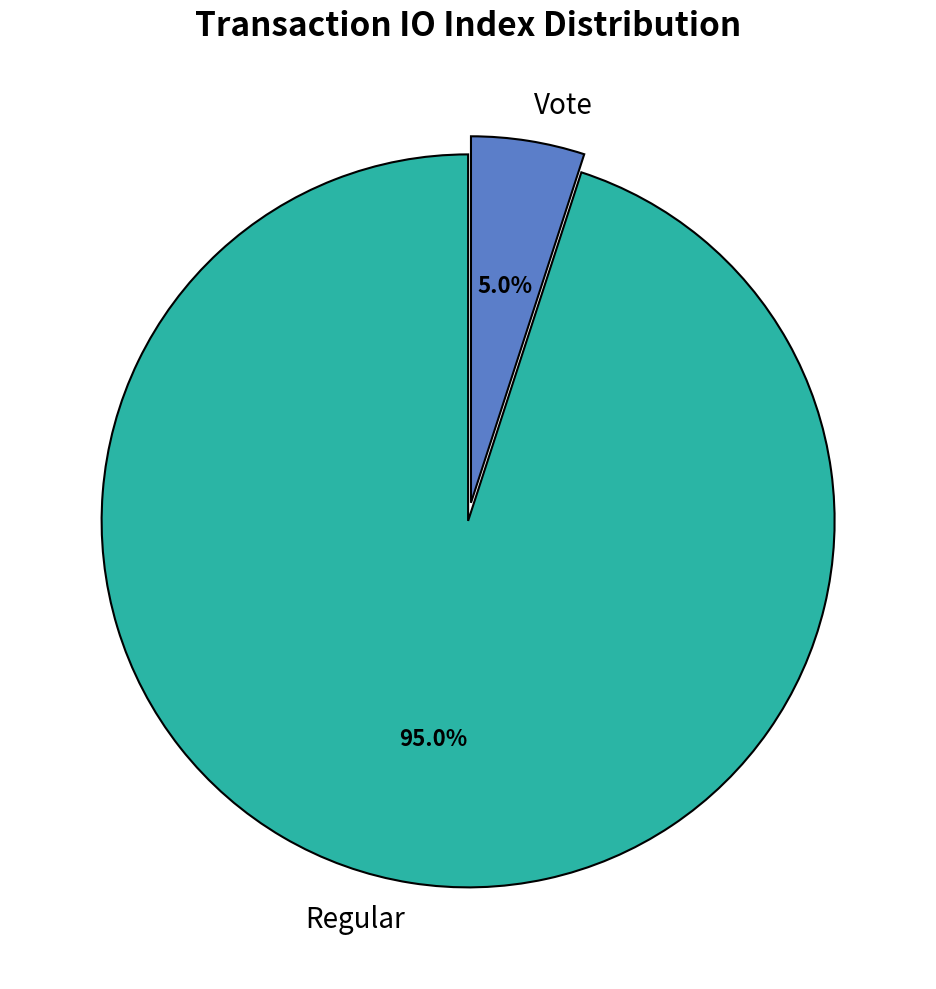

Rank the categories by value from highest to lowest.

Regular, Vote